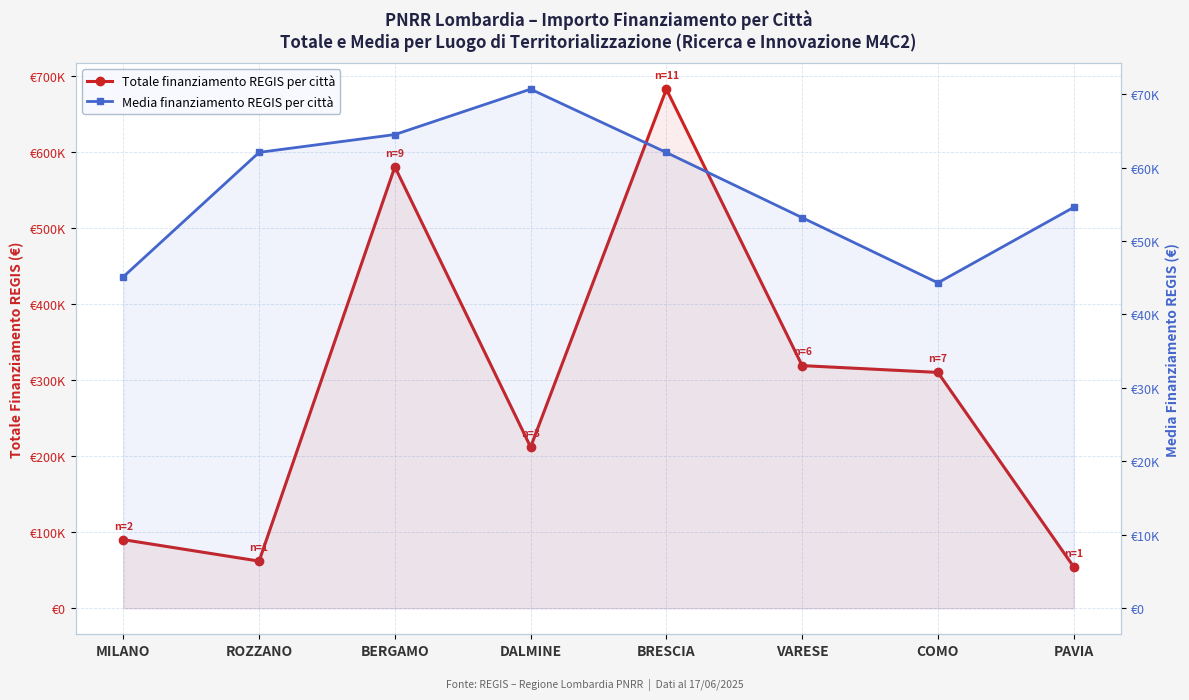

List the series in order of their peak value, highest first.

Totale finanziamento REGIS per città, Media finanziamento REGIS per città